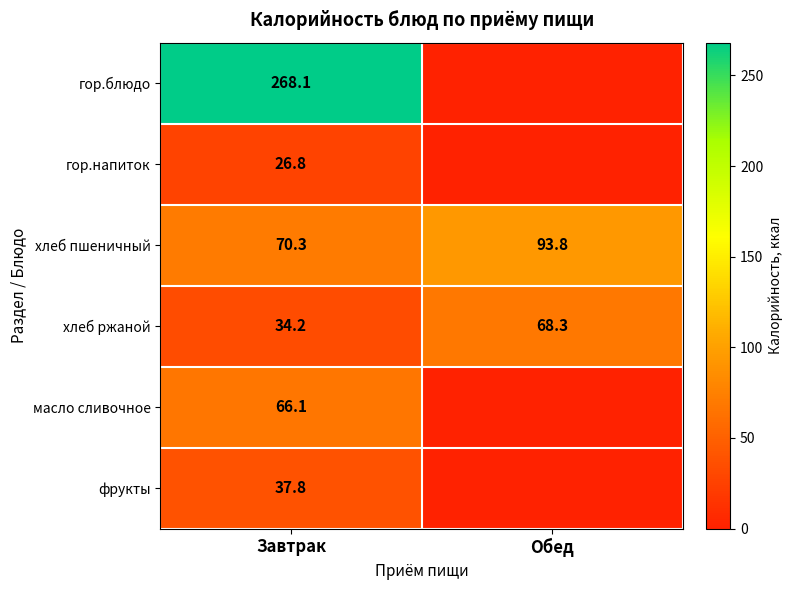

At how many categories does at least one series exceed 104?

1